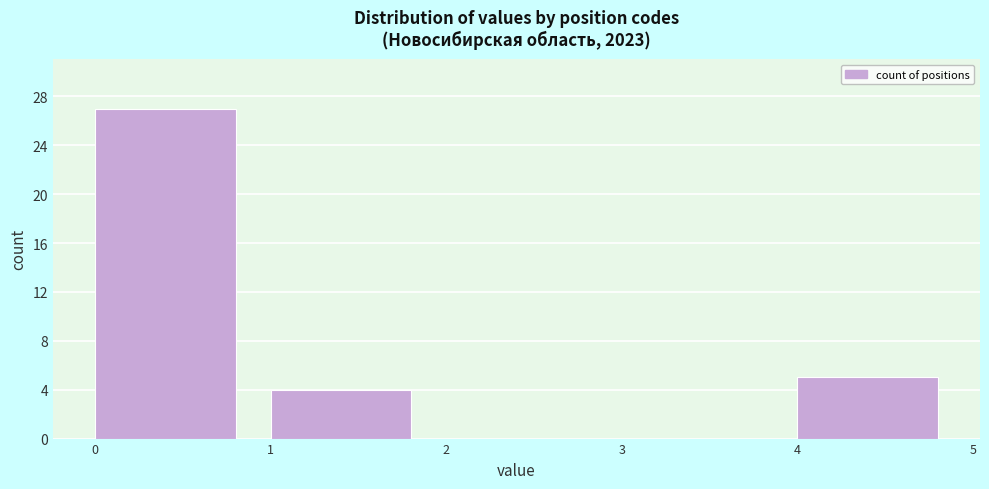

What is the height of the bar covering 0 to 1 on the x-axis? The values are not printed on the chart, so give them approximately, as read against the axis.

27